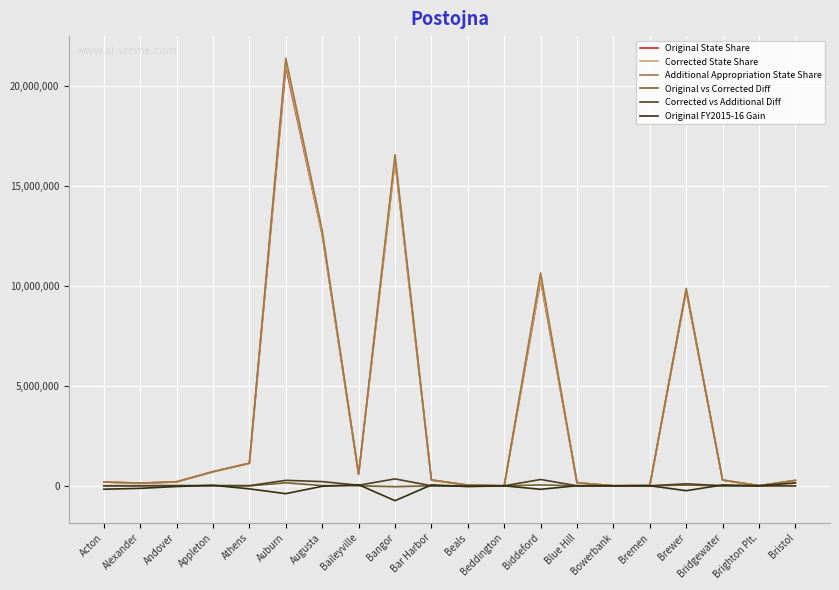

What is the highest value of the Additional Appropriation State Share series?

21373337.1